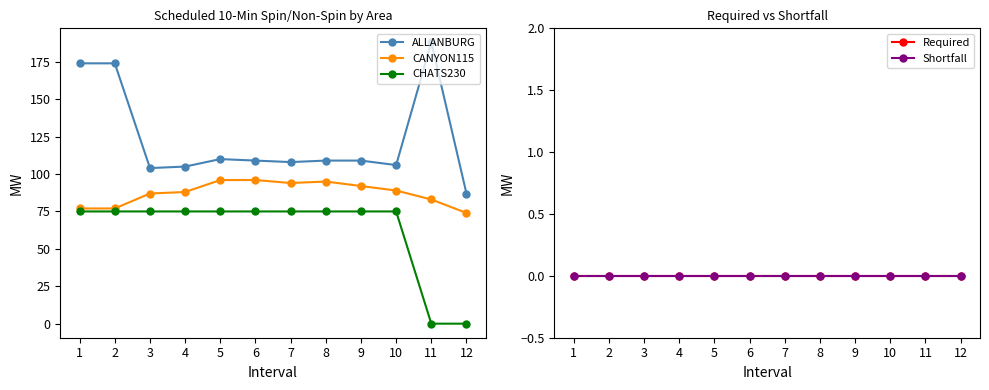

Does the chart display data point markers on the line(s)?

Yes